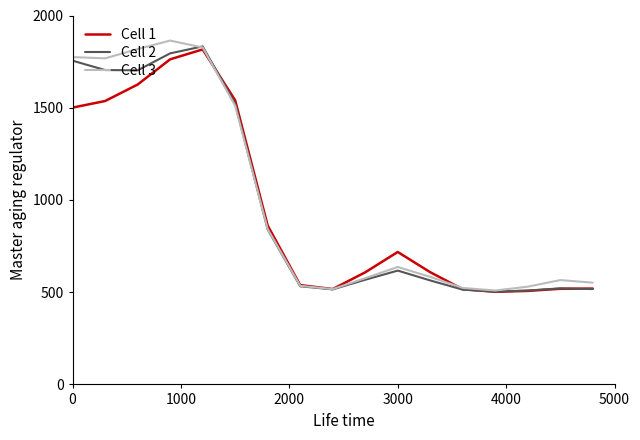

What is the sum of all Cell 1 values?

16195.2